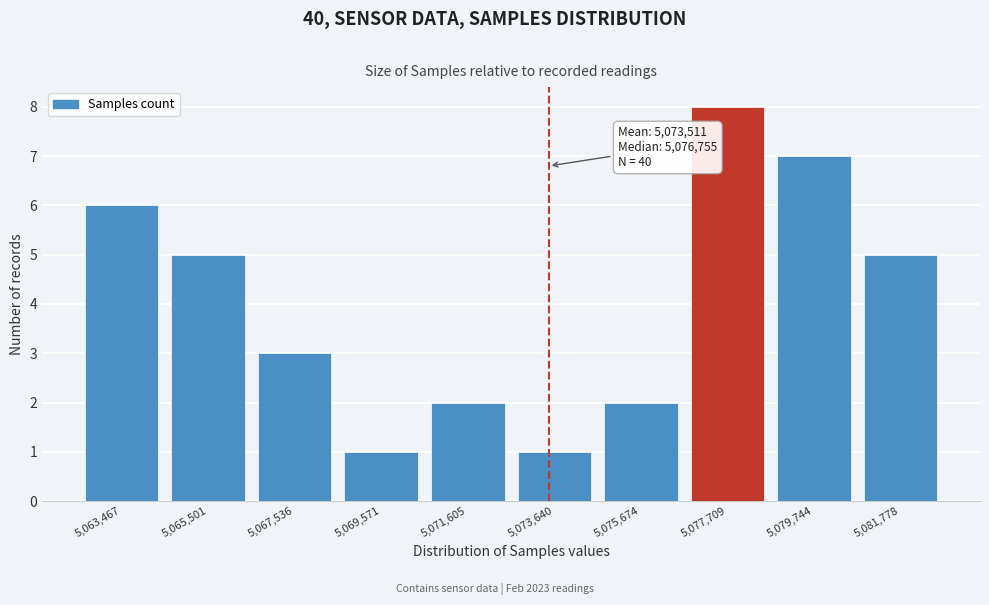

Over which range of the x-axis is the bar tallest?

5076500 to 5078500